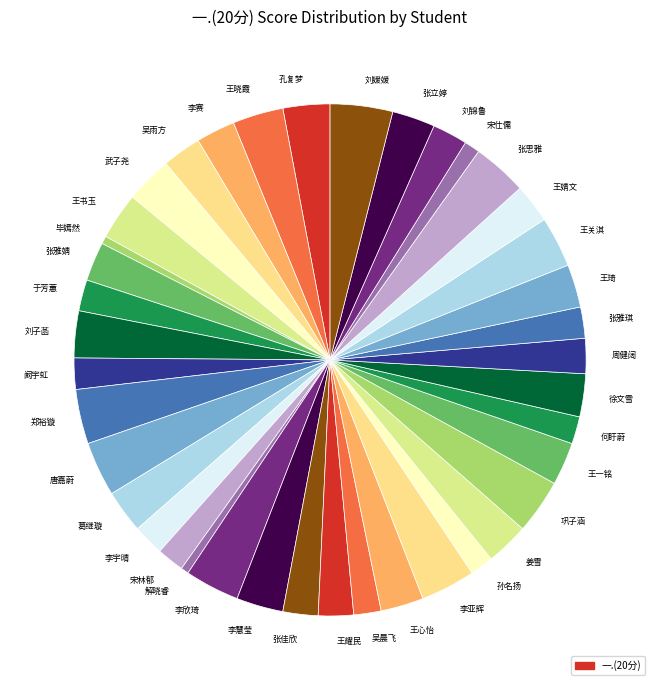

Which has a higher value, 王耀民 or 宋仕儒?

王耀民